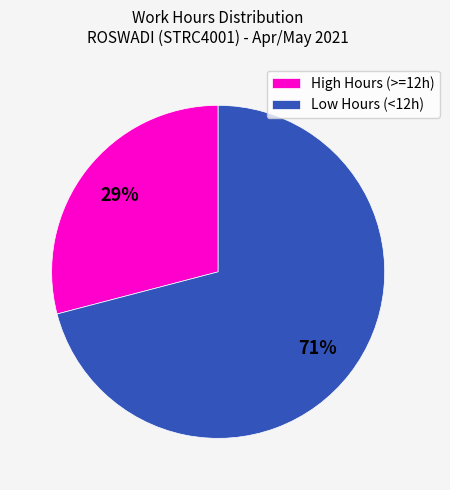

True or false: Low Hours (<12h) accounts for 56% of the total.

False